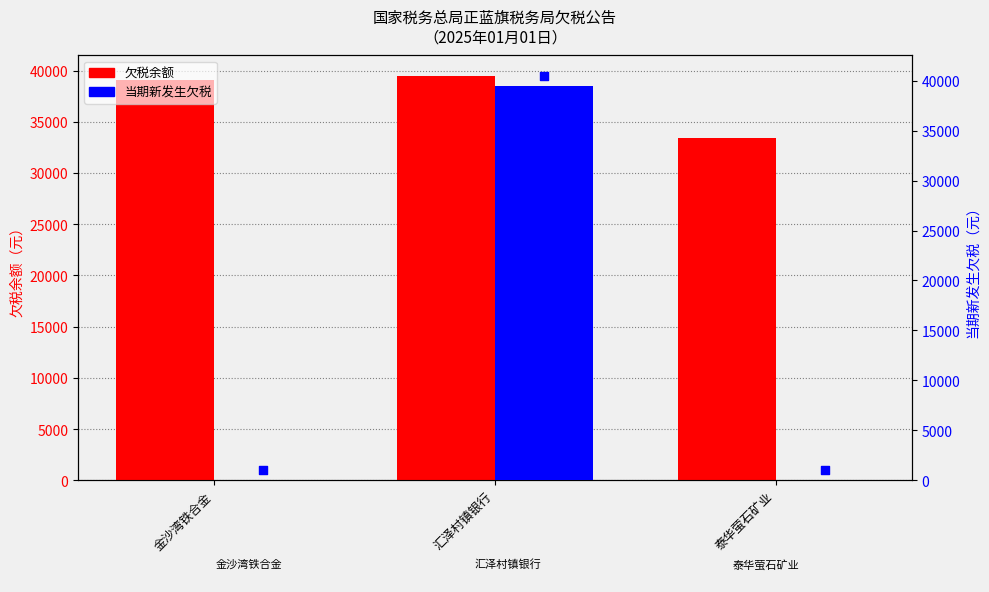

What is the total value across all series at 金沙湾铁合金?

39094.0